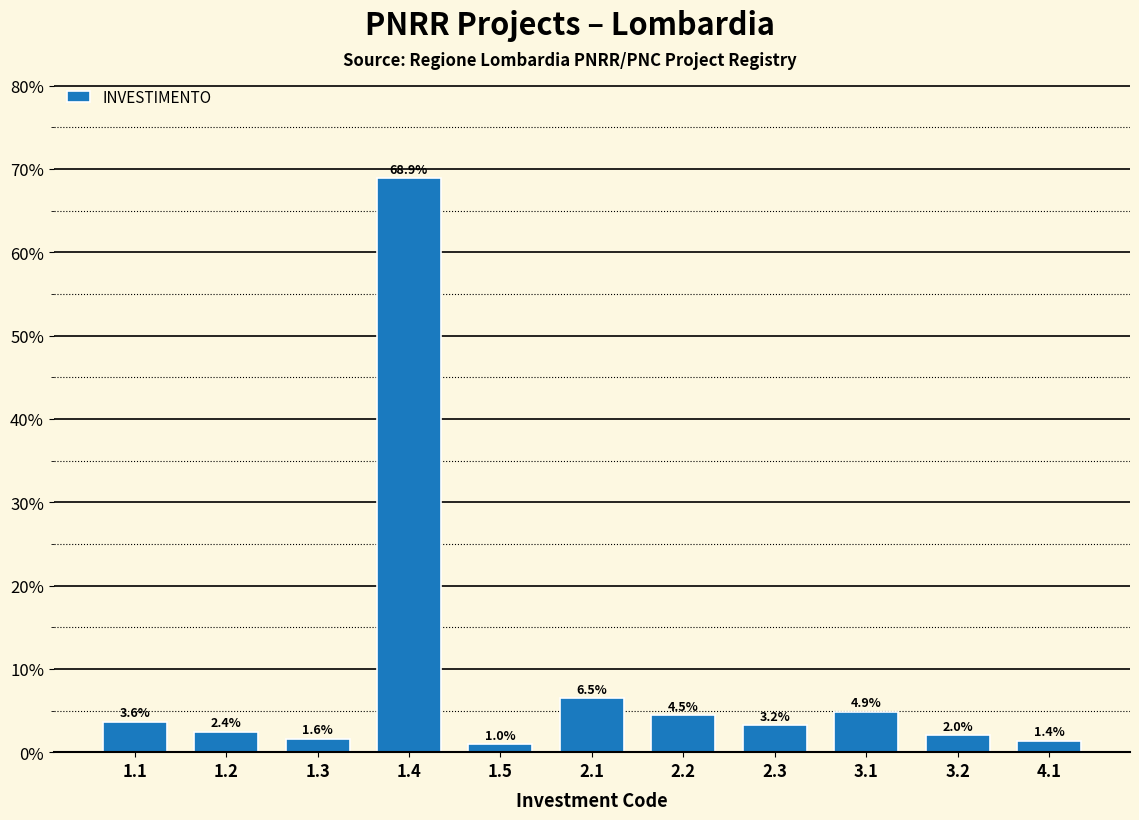

Reading left to right, extract all data points from this chart.

1.1=3.6	1.2=2.4	1.3=1.6	1.4=68.9	1.5=1.0	2.1=6.5	2.2=4.5	2.3=3.2	3.1=4.9	3.2=2.0	4.1=1.4